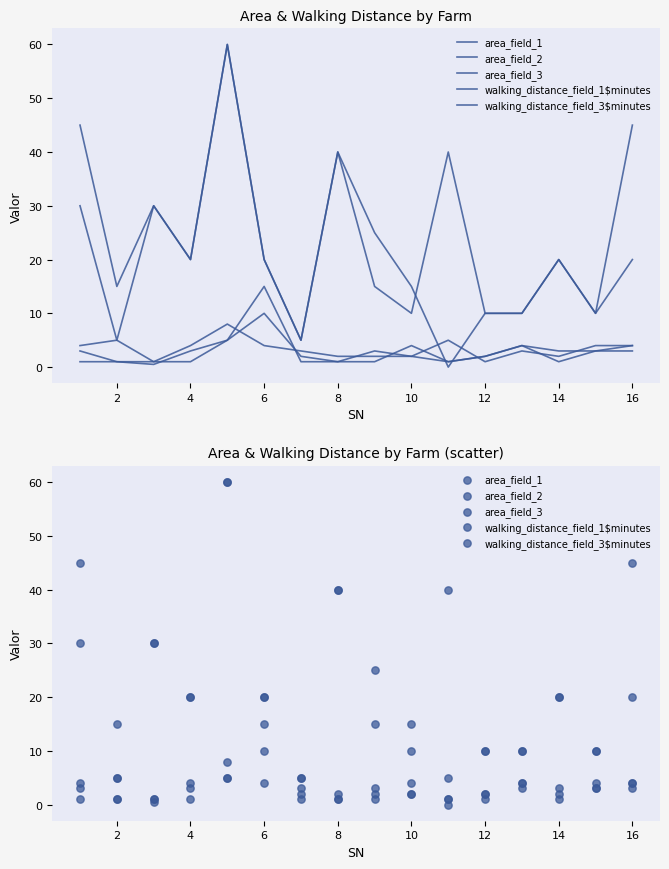

Which series reaches the maximum Y coordinate?

walking_distance_field_1$minutes